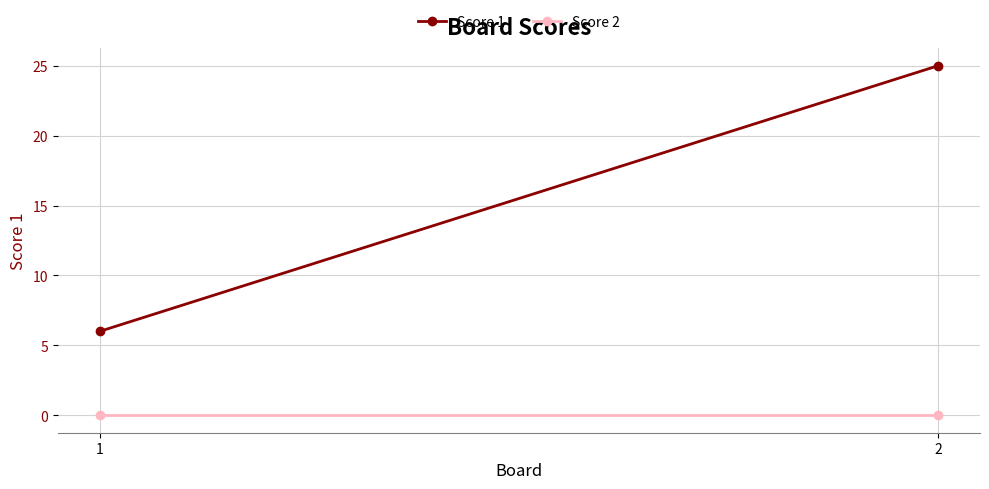

Rank the series by their average value, from highest to lowest.

Score 1, Score 2